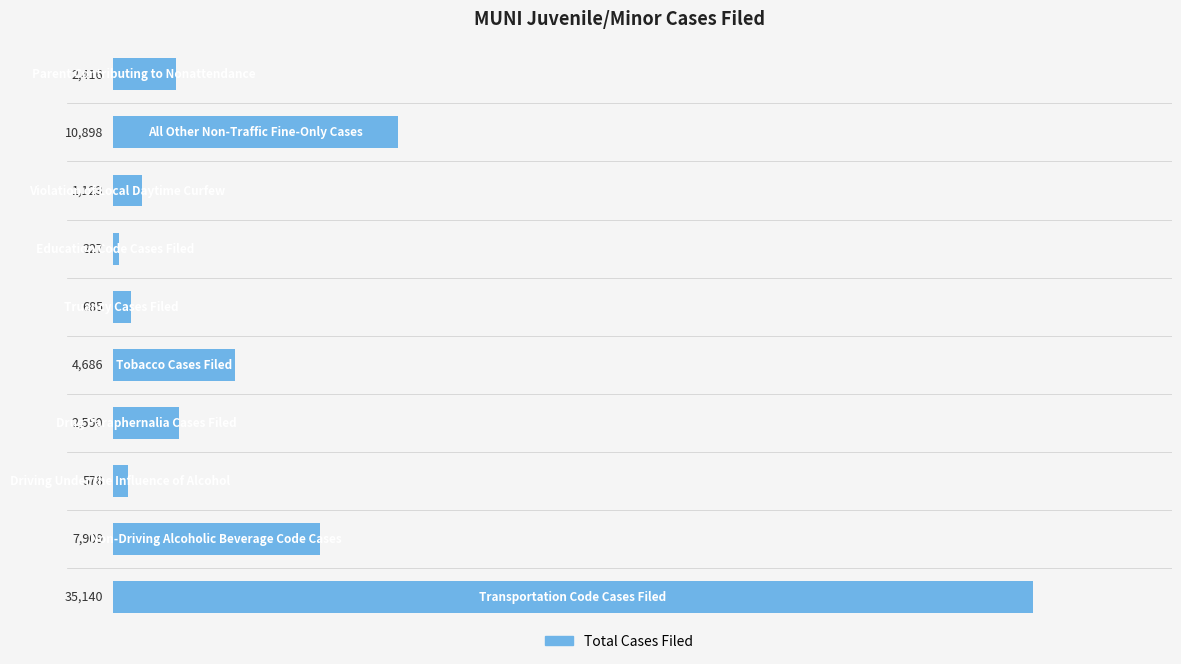

What is the maximum value shown in the chart?

35140